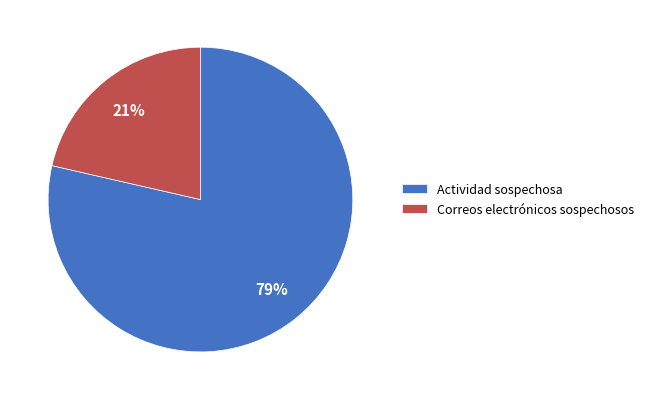

Is there any slice that represents more than half of the pie?

Yes